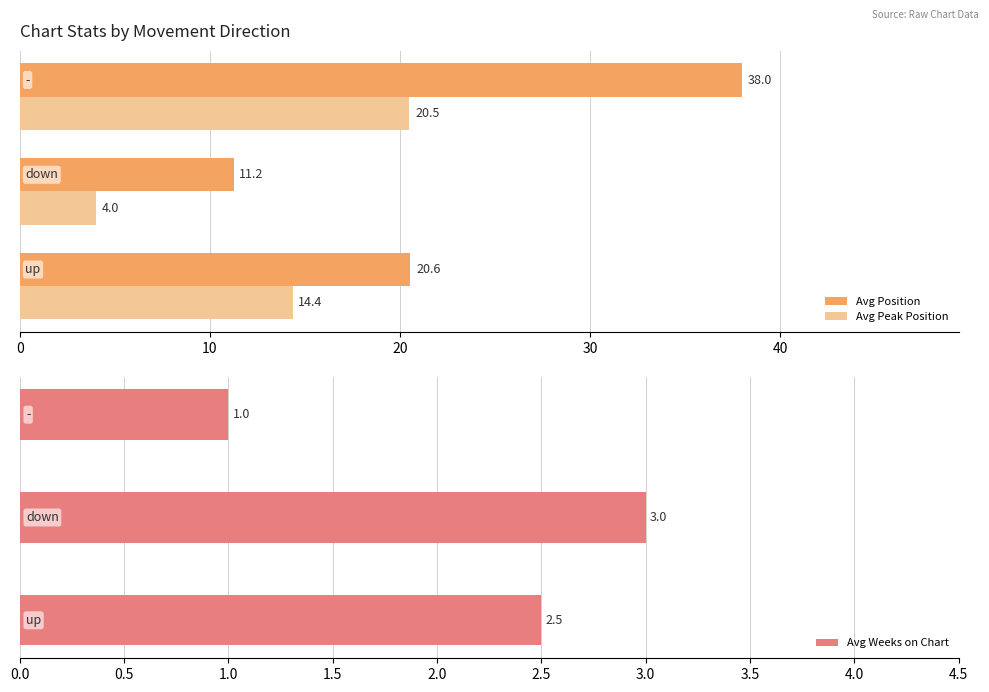

What are all the series names shown in the legend?

Avg Position, Avg Peak Position, Avg Weeks on Chart